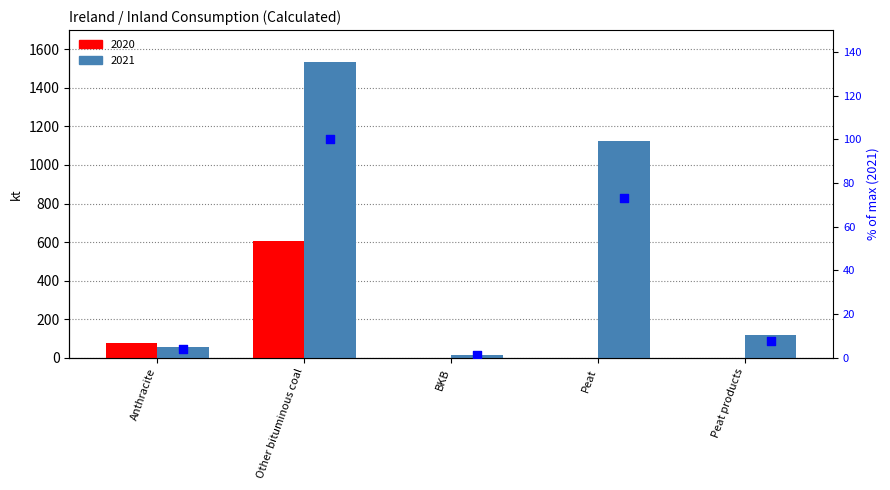

Approximately how many times larger is the value at Peat compared to Other bituminous coal?

0.7